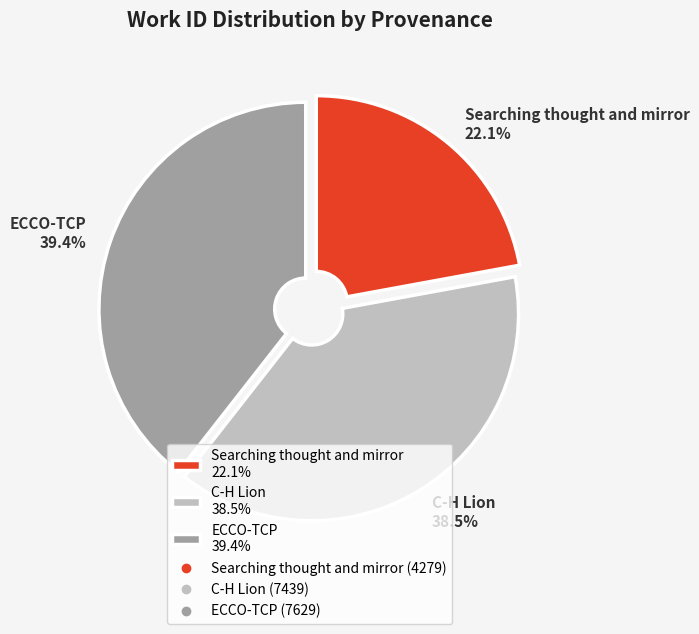

To the nearest percent, what is the difference between the largest and smallest slice percentages?

17%